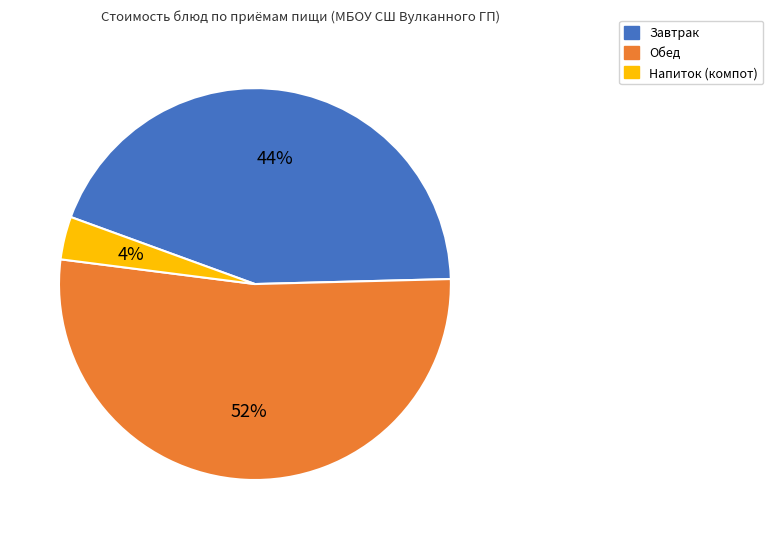

To the nearest percent, what percentage of the pie is Обед?

52%